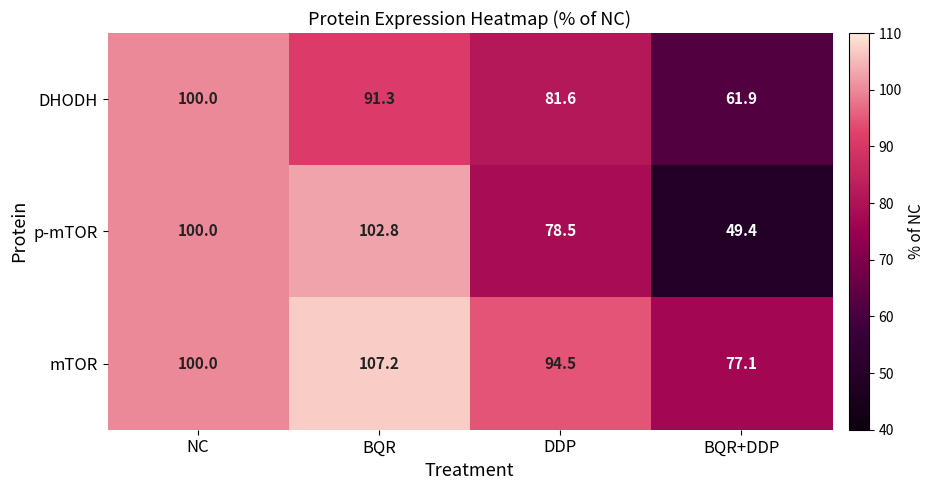

What is the minimum value shown in the chart?

49.4